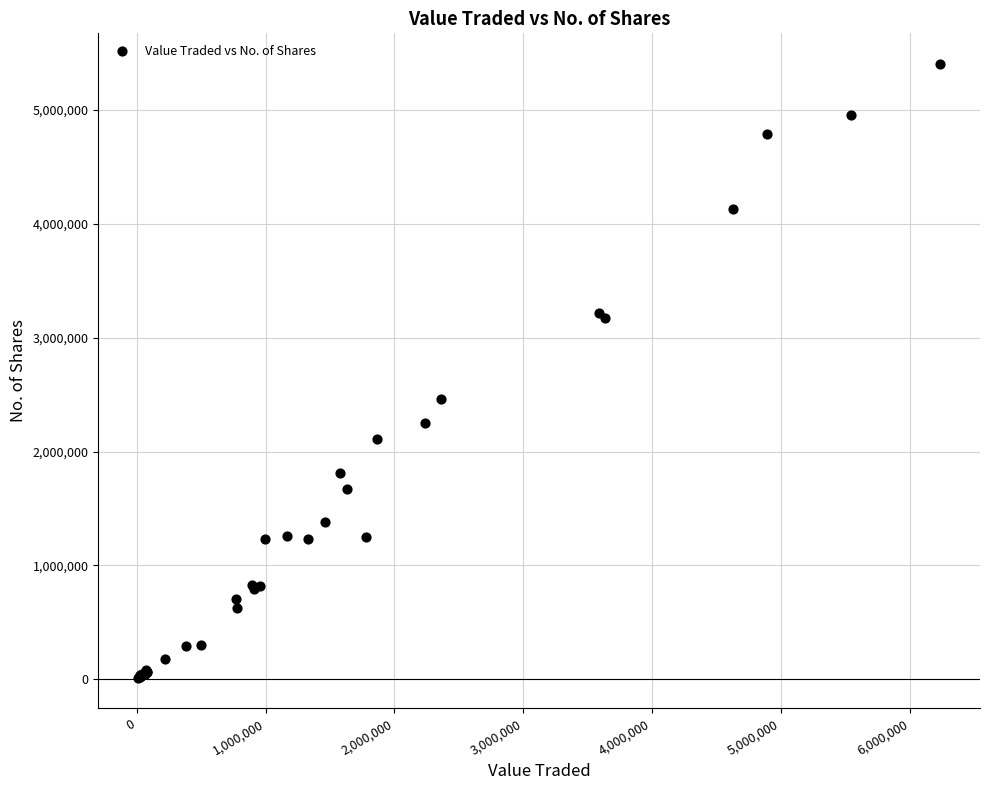

What Y value in the scatter plot is closest to 2708662?

2459144